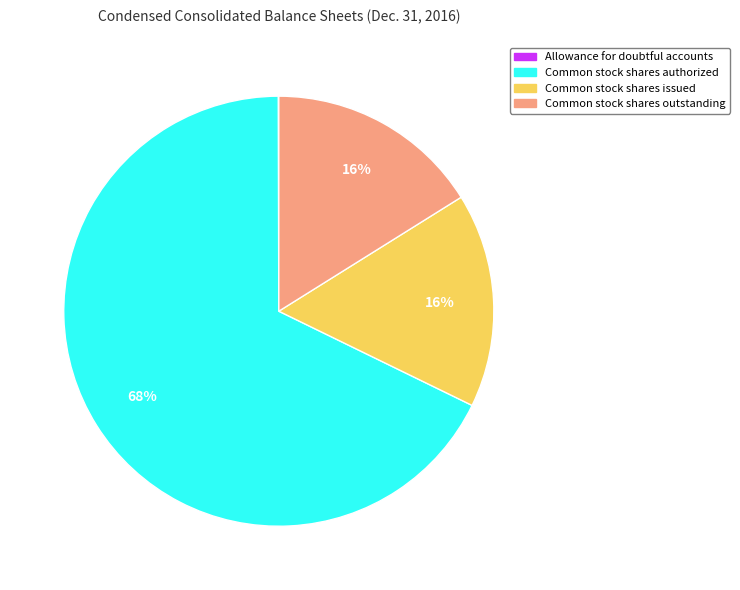

Which slice represents more than half of the pie?

Common stock shares authorized